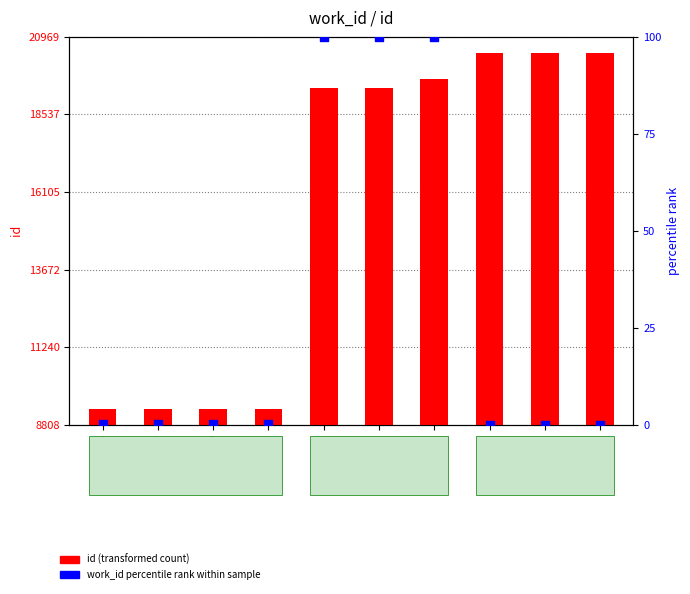

Which series has the largest total across all categories?

id (transformed count)